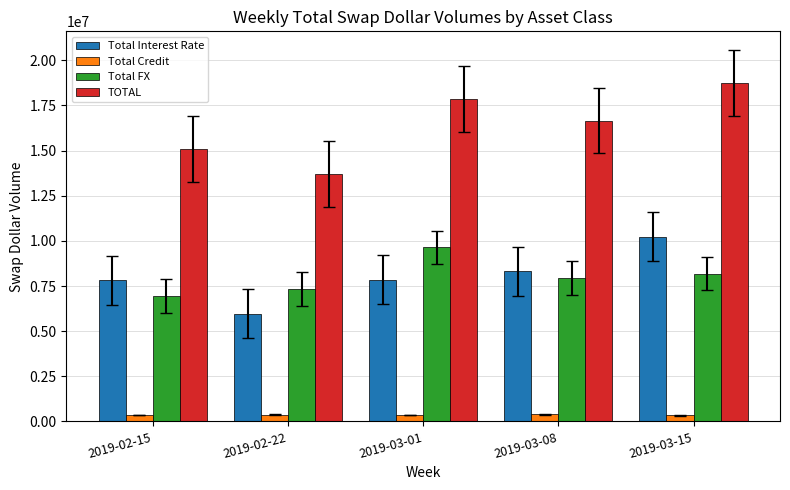

Which series has the largest range (max minus min)?

TOTAL